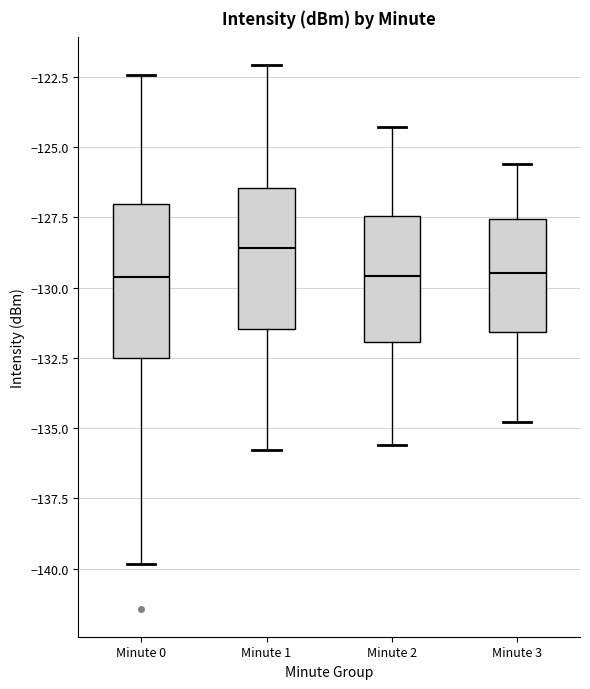

Which box has the highest median line?

Minute 1